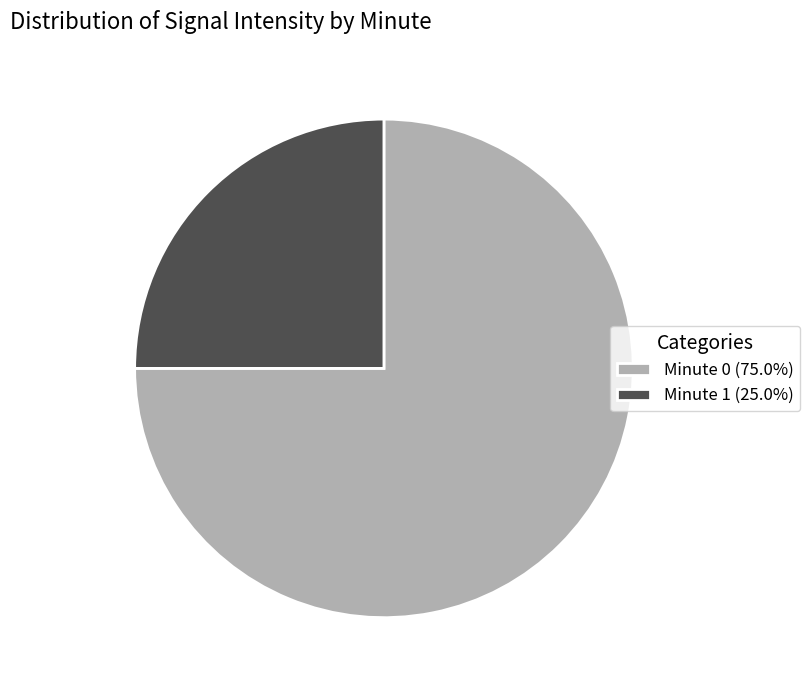

Does Minute 1 represent more than half of the total?

No